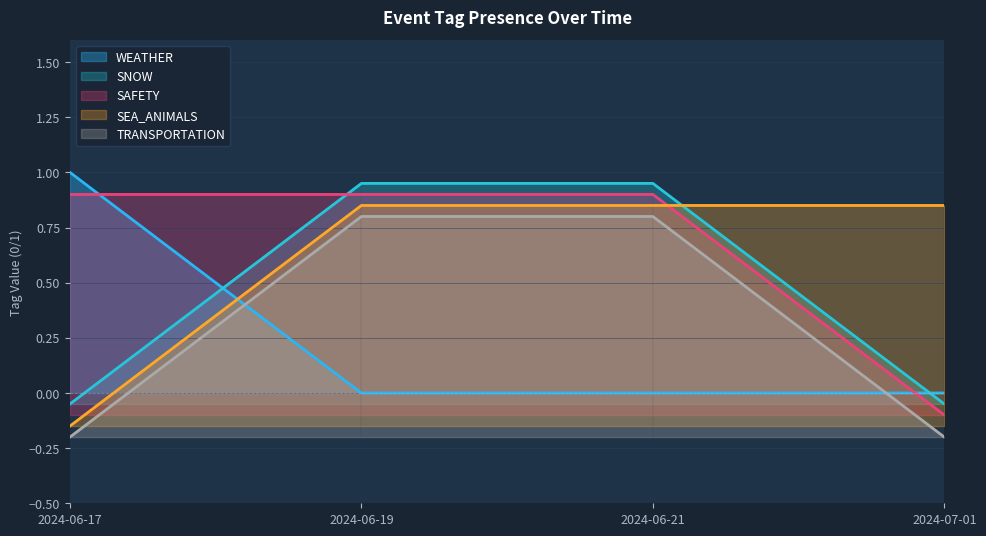

Which category has the highest value in the SAFETY series?

2024-06-17